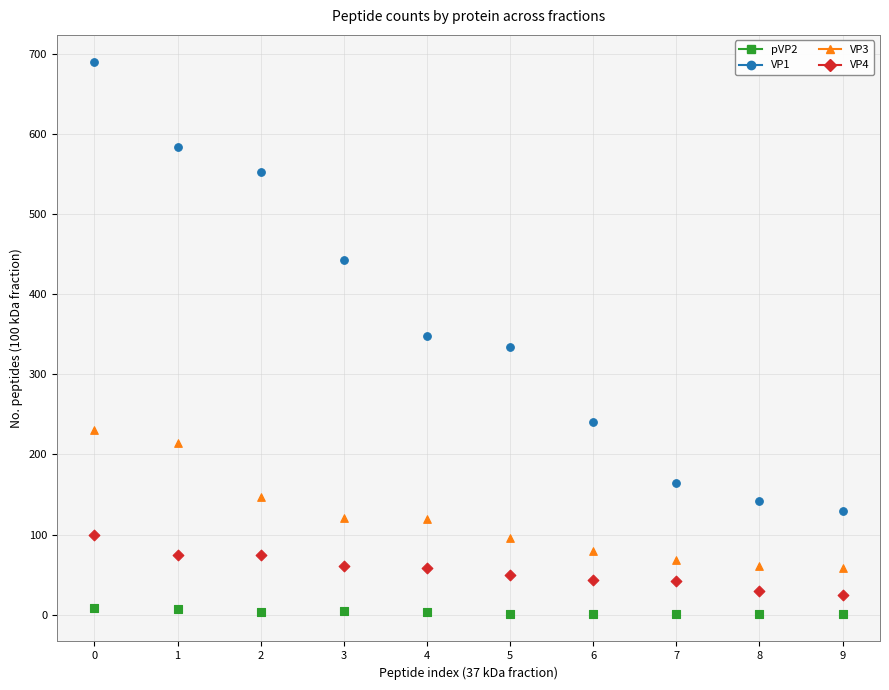

Across all data points, what is the range of Y values (max minus min)?

688